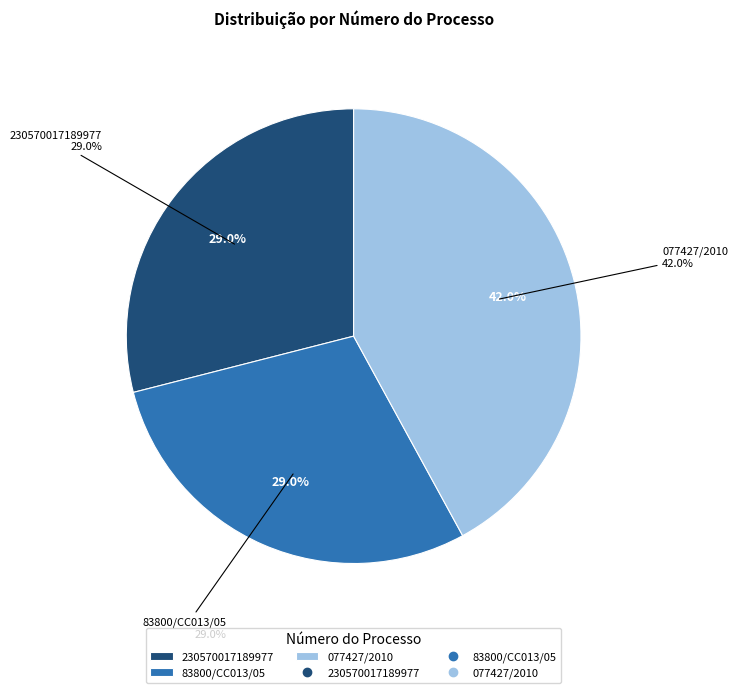

Does 230570017189977 represent more than half of the total?

No